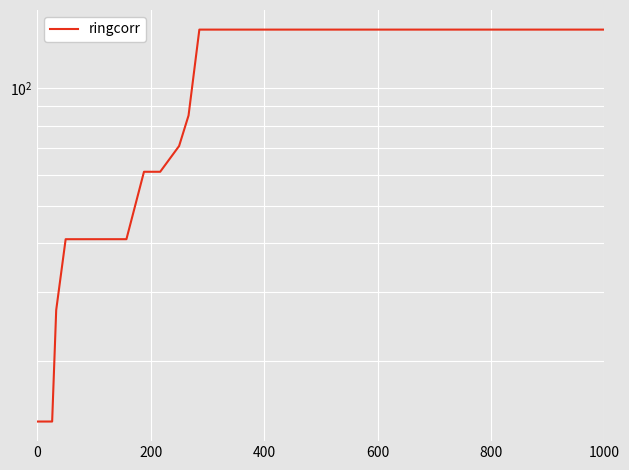

Is this an area chart (filled region under the line)?

No